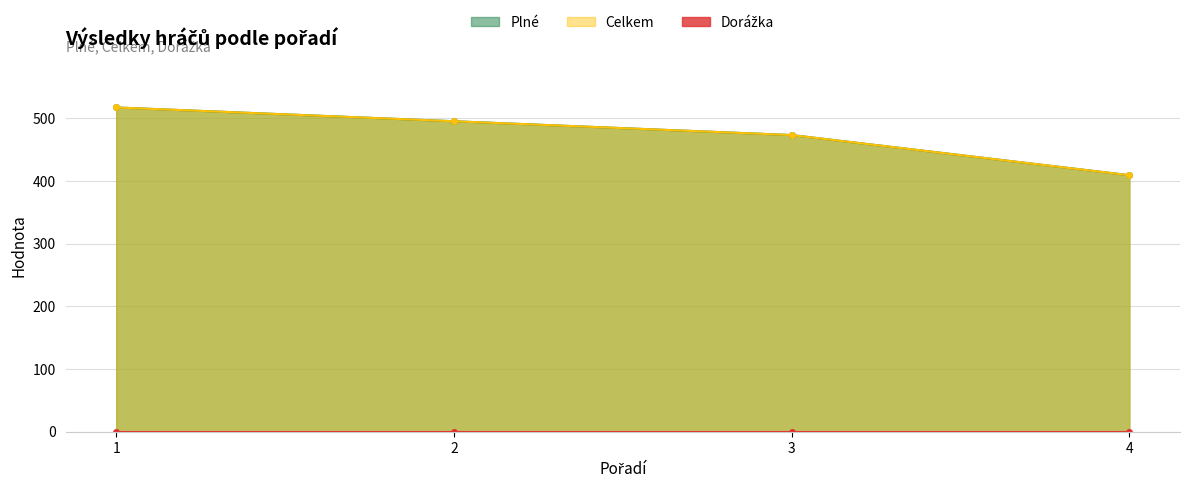

True or false: Plné and Celkem intersect in this chart.

False